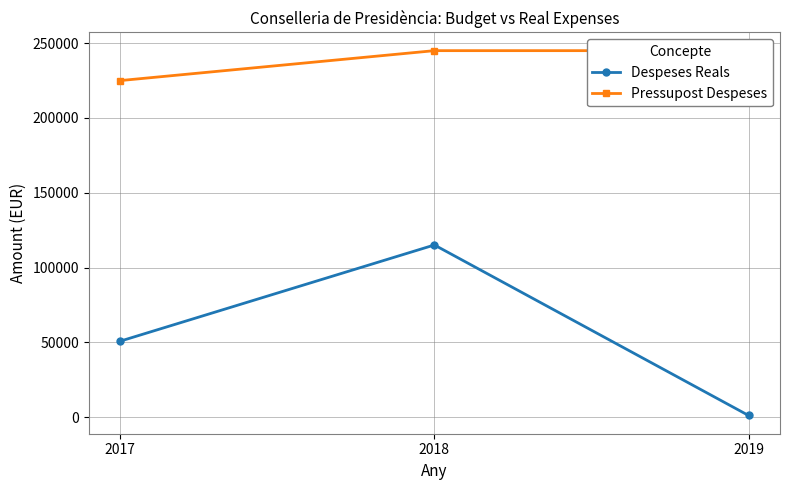

What is the average value of the Pressupost Despeses series?

238333.3